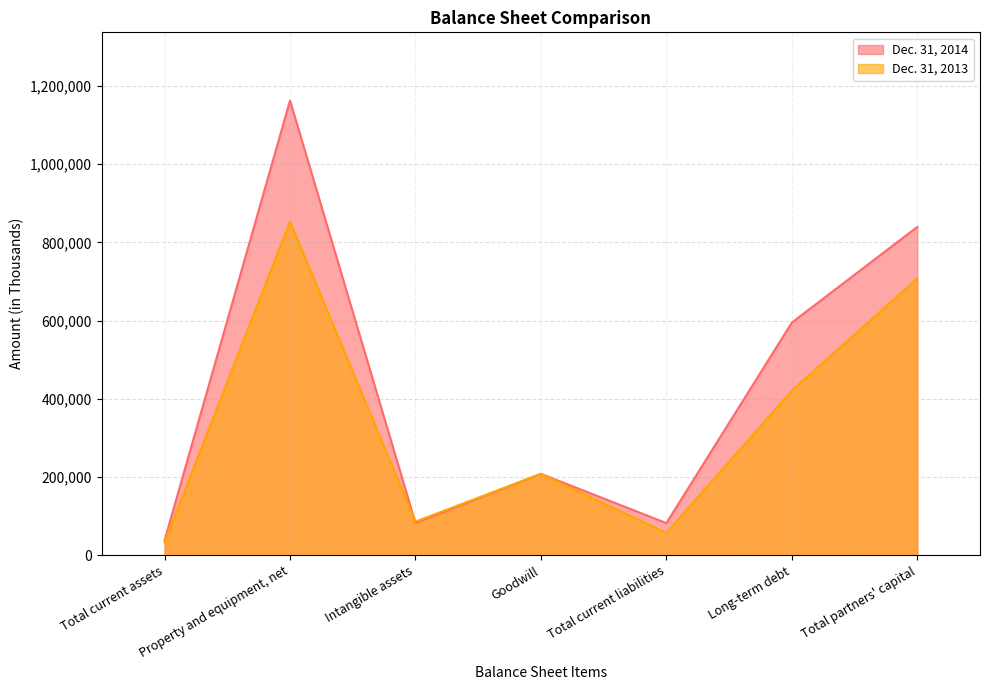

What is the value of the Dec. 31, 2013 point at the 7th from the left?

707727